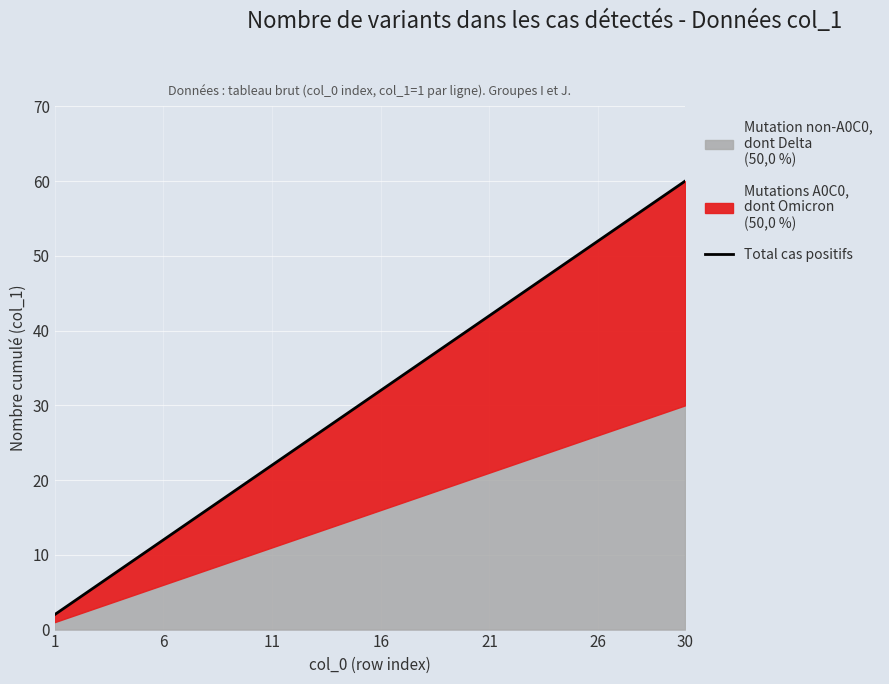

True or false: the data has more than 0 interior local peaks.

False